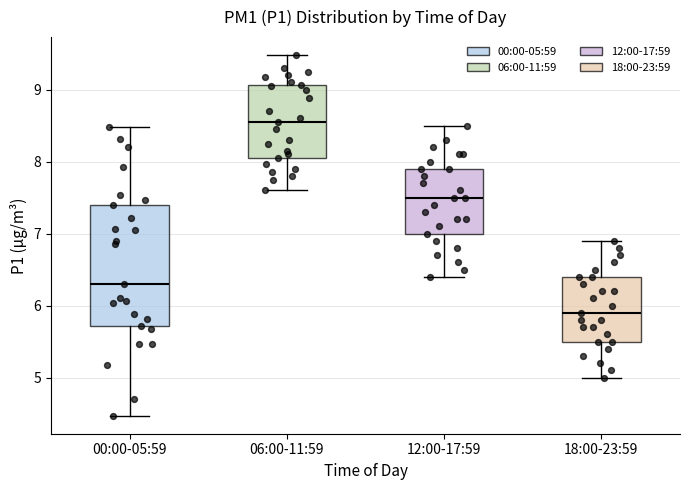

Where does the median line of the box for 12:00-17:59 sit on the y-axis? The values are not printed on the chart, so give them approximately, as read against the axis.

7.5